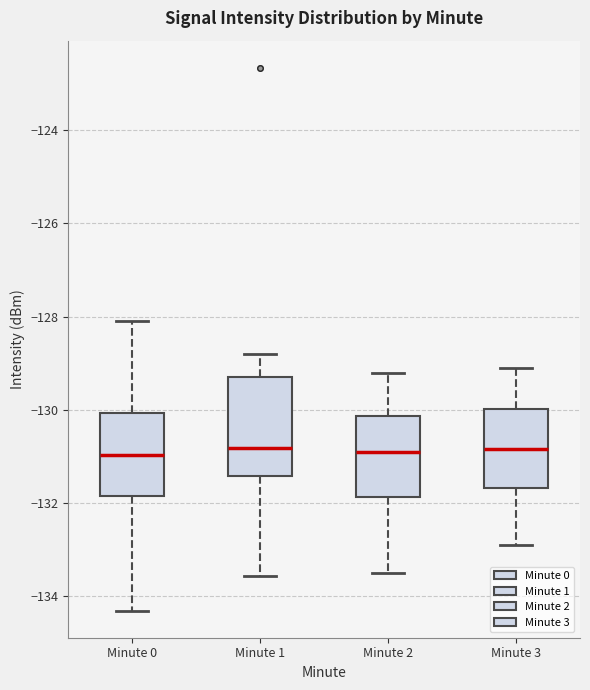

Reading left to right, transcribe this box plot: for each box, give where its median line is, the range the box spans, and where its two whiskers end, as read against the y-axis. The values are not printed on the chart, so give them approximately, as read against the axis.

Minute 0: median -131.0, box -131.8 to -130.0, whiskers -134.4 to -128.0
Minute 1: median -130.8, box -131.4 to -129.4, whiskers -133.6 to -128.8
Minute 2: median -130.8, box -131.8 to -130.2, whiskers -133.4 to -129.2
Minute 3: median -130.8, box -131.6 to -130.0, whiskers -132.8 to -129.0